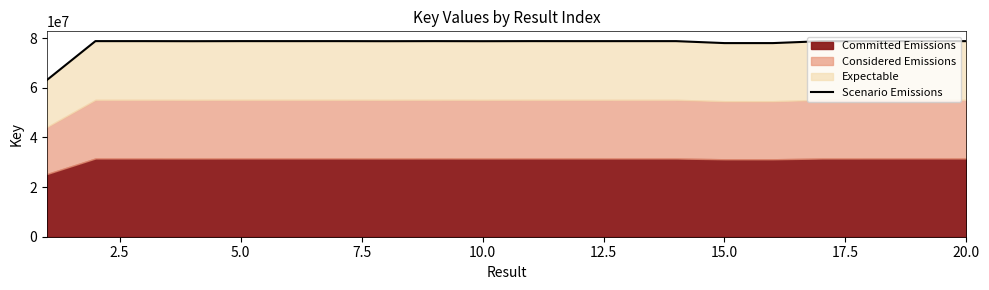

Count the number of values greater than 78805862.

9